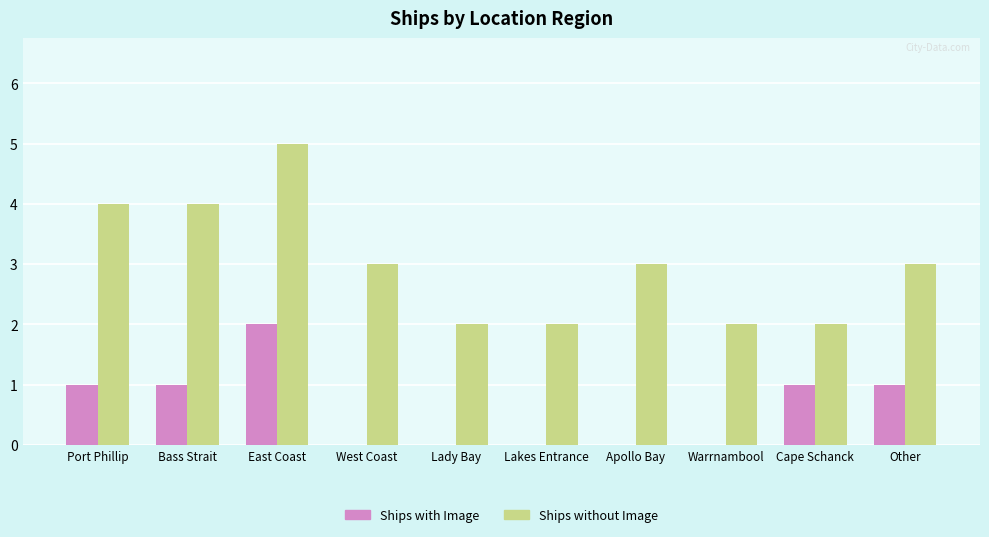

What is the maximum value for Ships without Image?

5